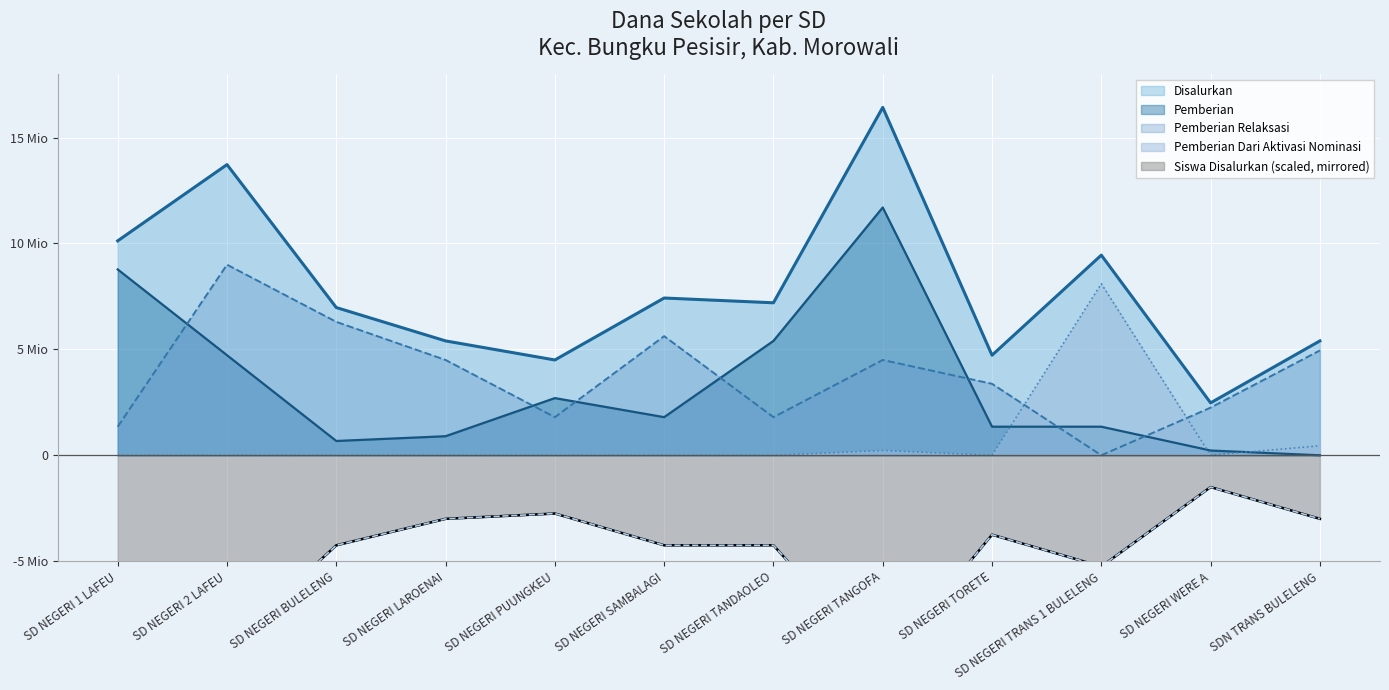

Between SD NEGERI PUUNGKEU and SD NEGERI TANDAOLEO, which series saw the biggest shift?

Pemberian